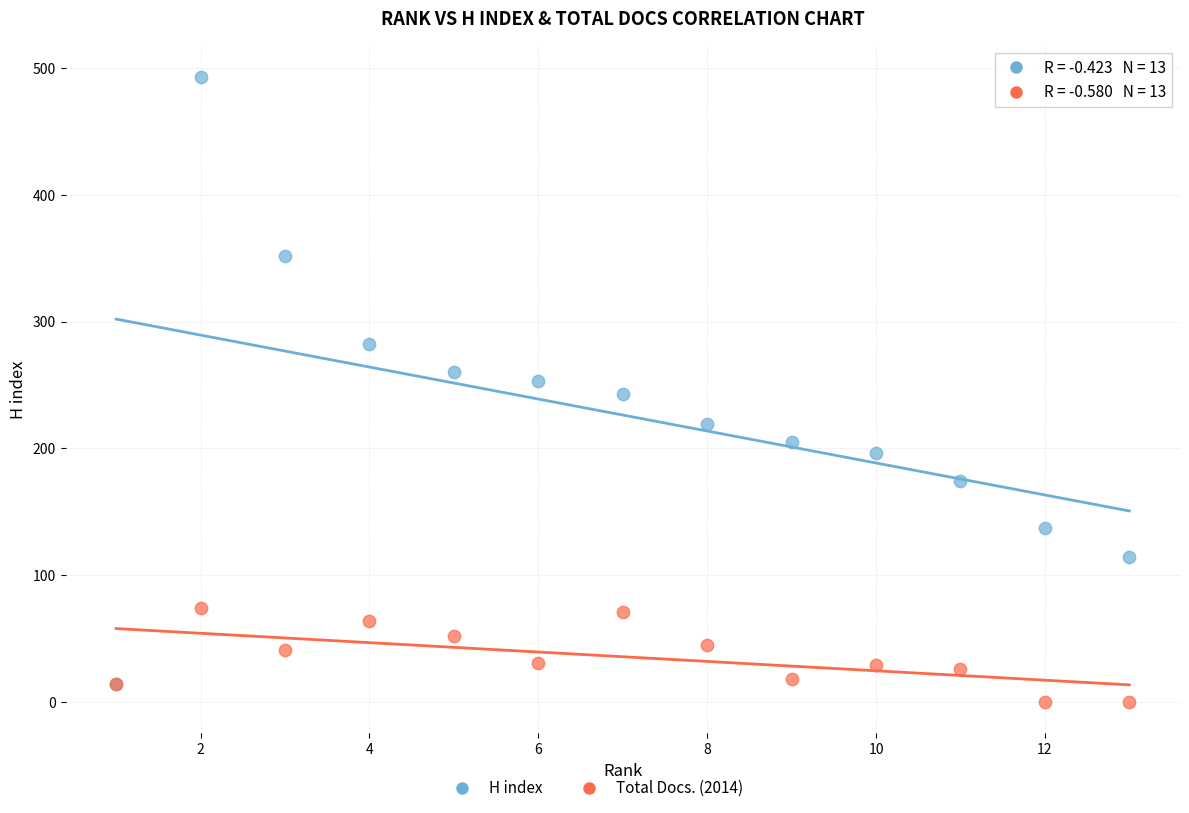

Which series reaches the maximum Y coordinate?

H index